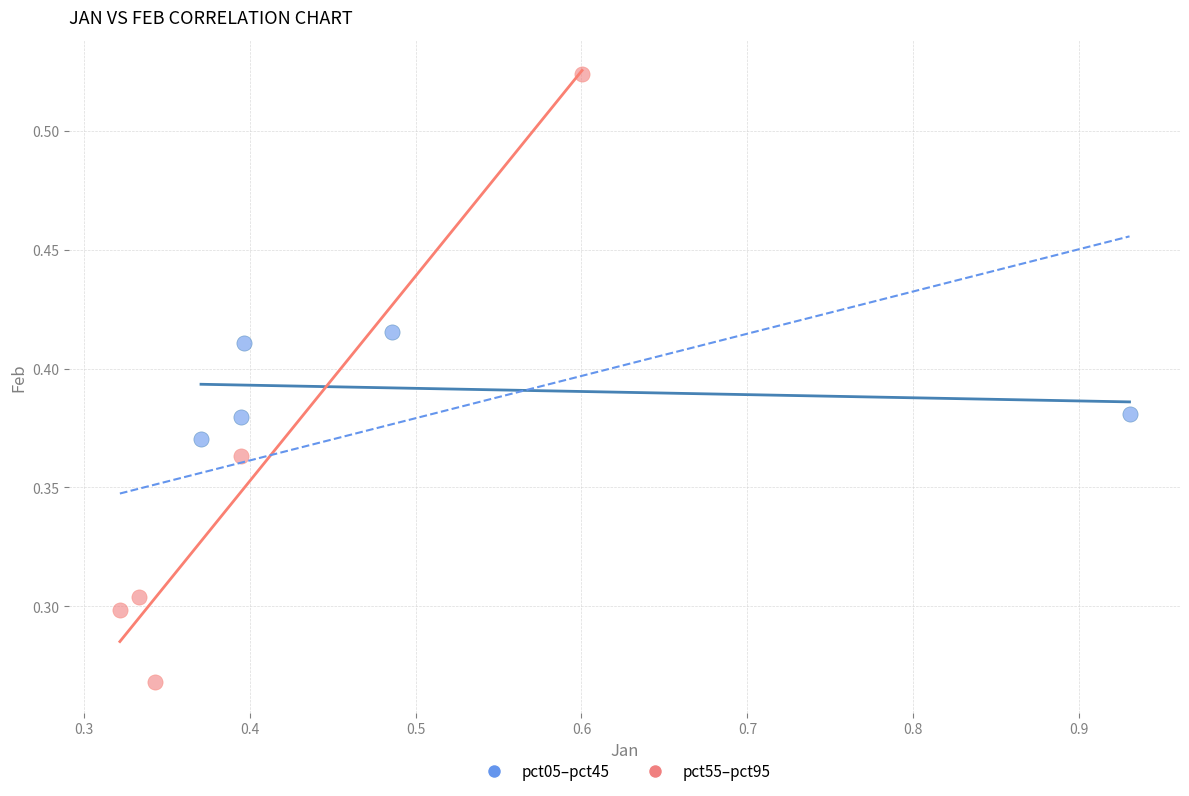

Which series contains the lowest Y value?

pct55–pct95